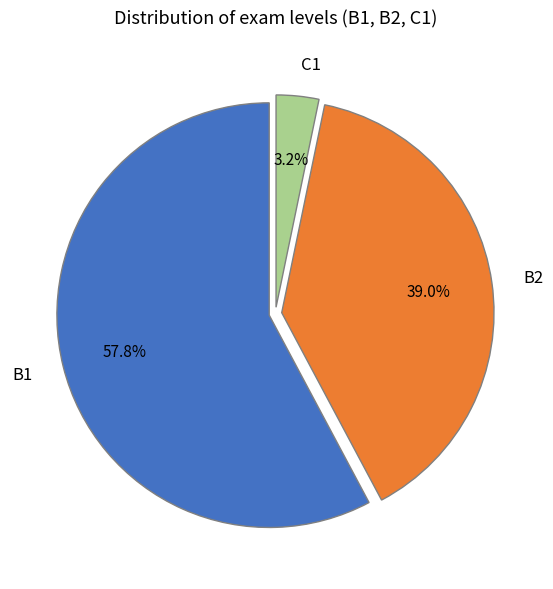

Is there a majority slice in this chart?

Yes